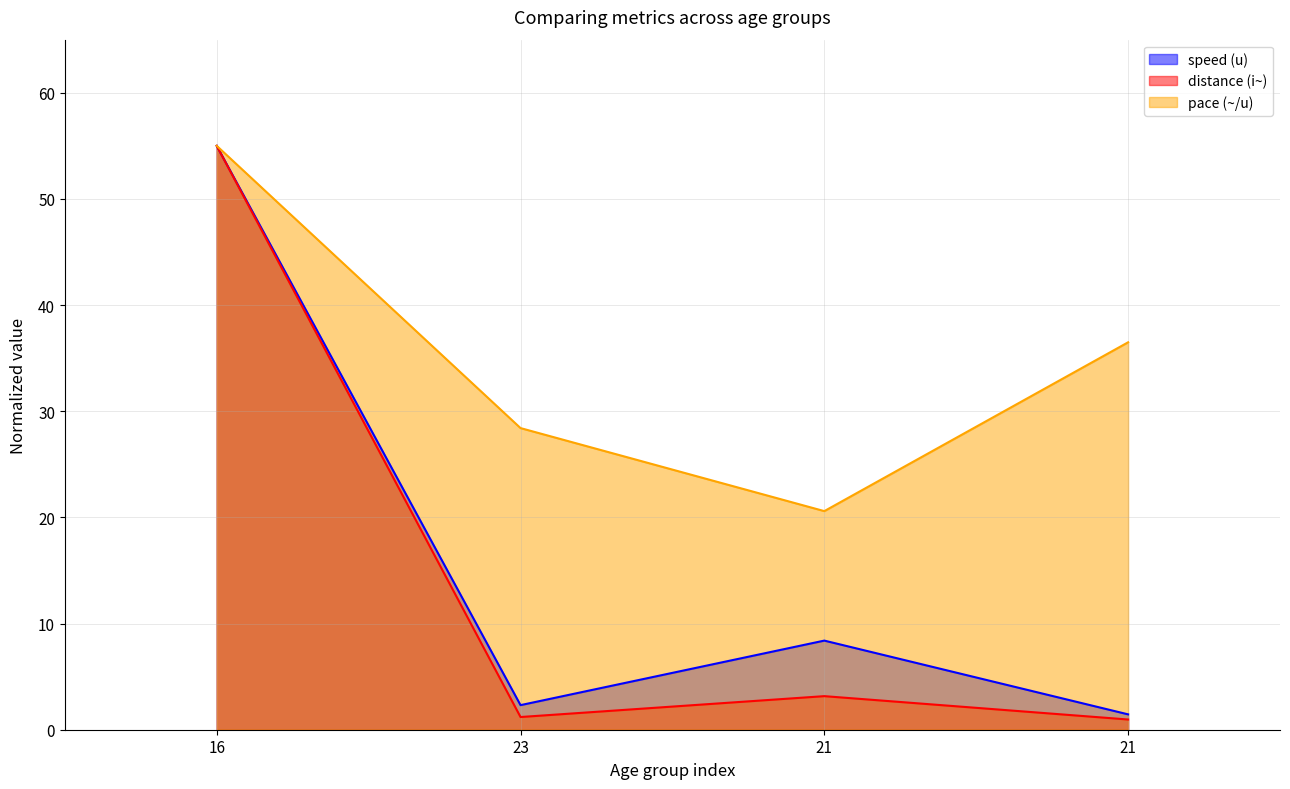

What value does the speed (u) series have at 16?

55.0